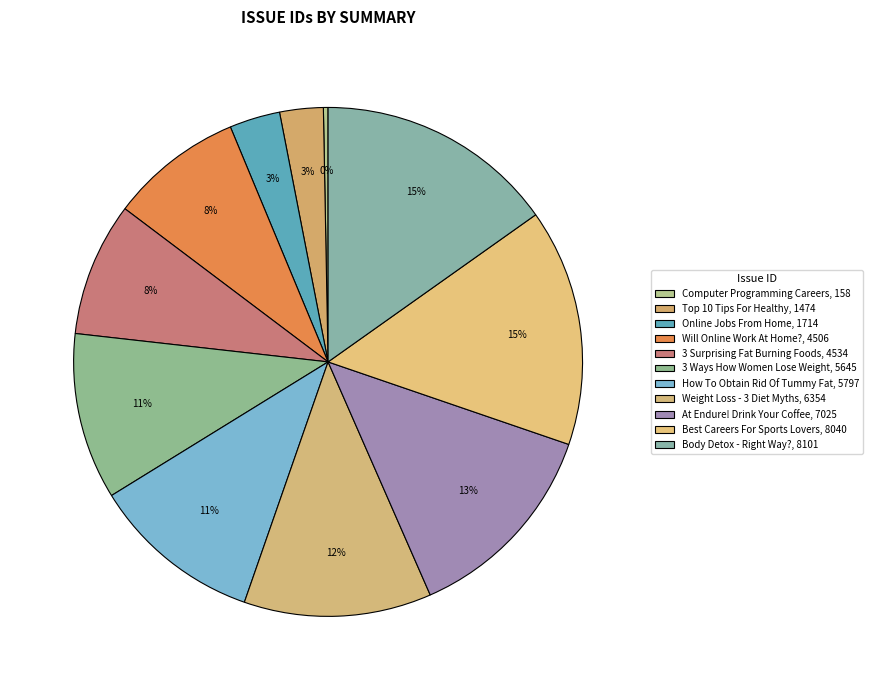

Count the number of slices in the pie.

11